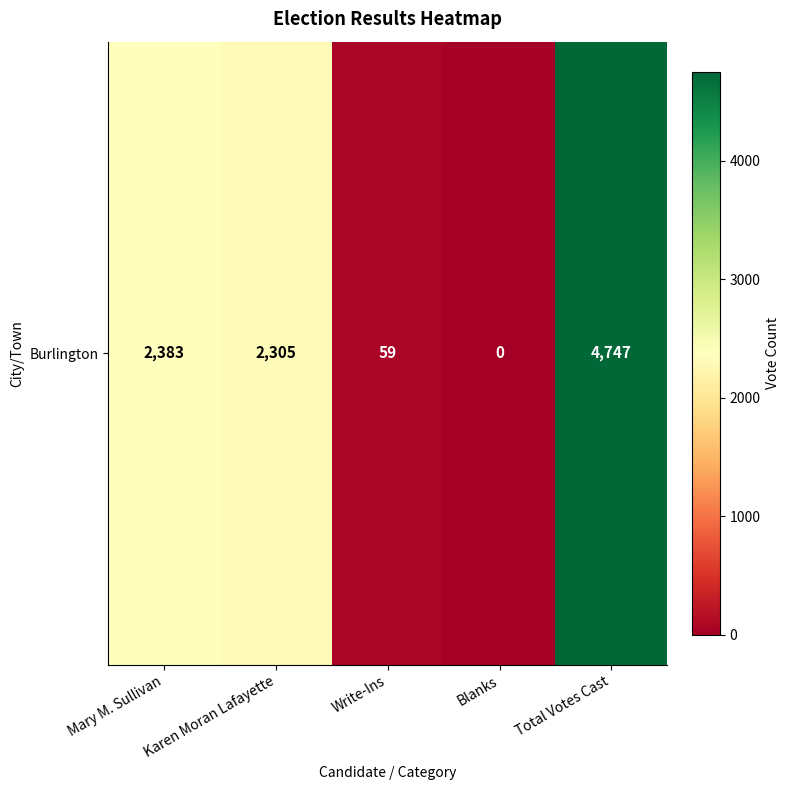

Between Blanks and Write-Ins, which is larger?

Write-Ins